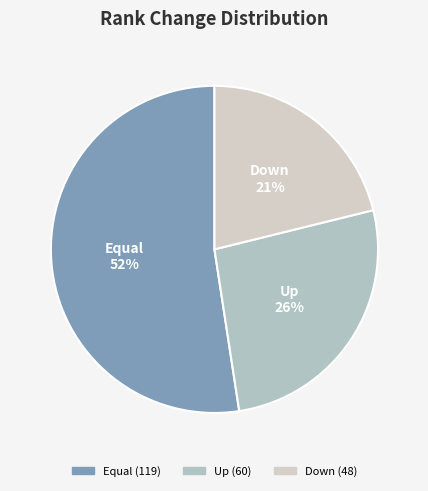

What is the smallest slice in the pie chart?

down